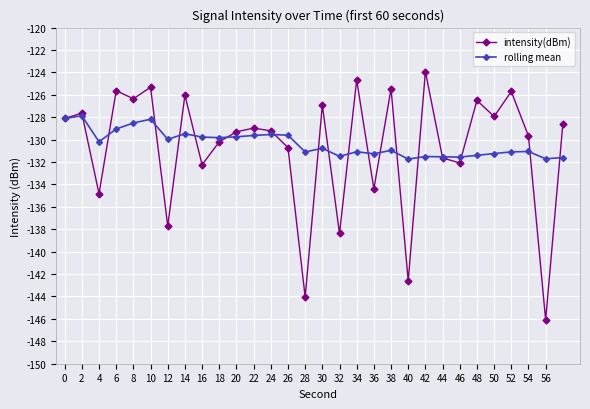

Which series has the largest range (max minus min)?

intensity(dBm)